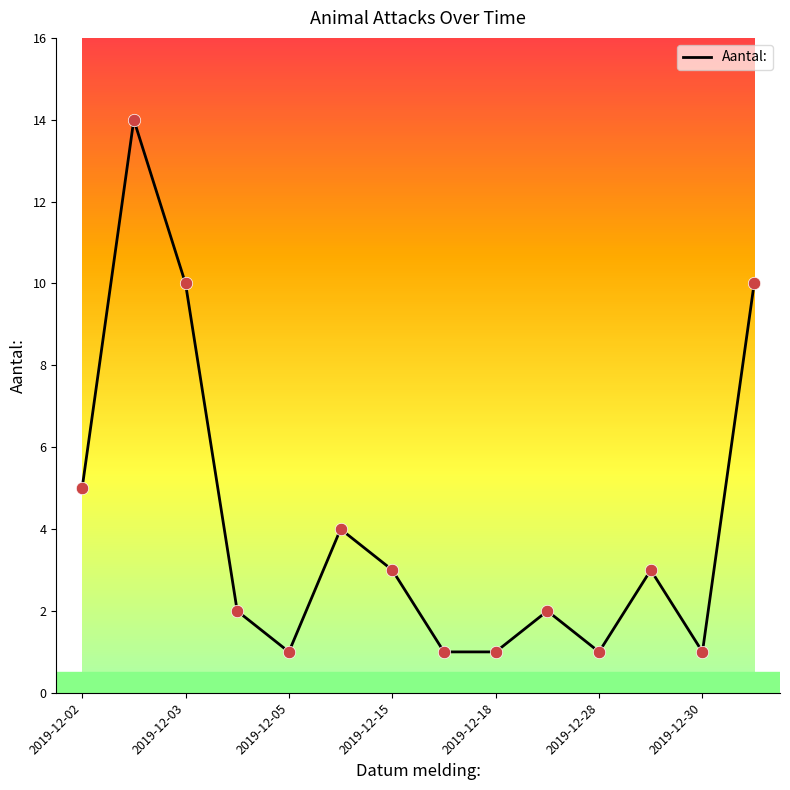

What is the greatest value displayed?

14